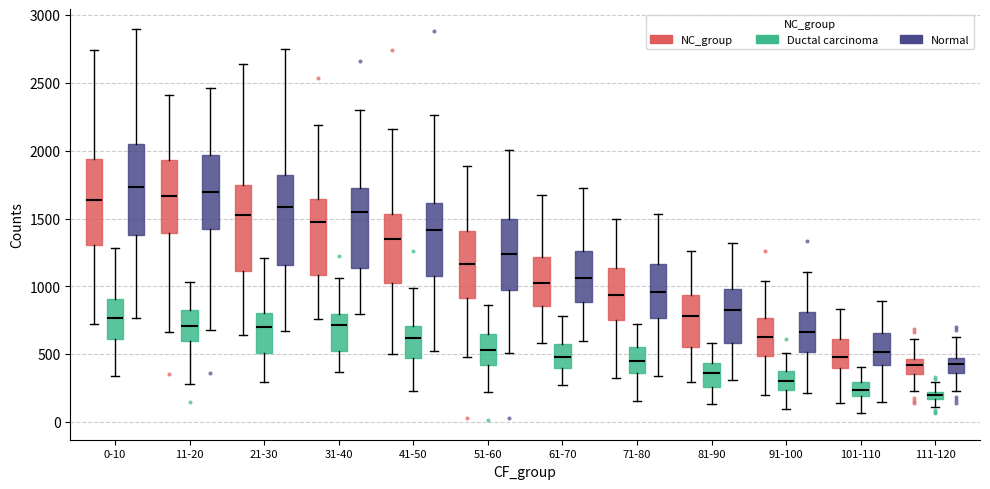

Where is the lower edge of the box for 0-10 (NC_group) on the y-axis? The values are not printed on the chart, so give them approximately, as read against the axis.

1300